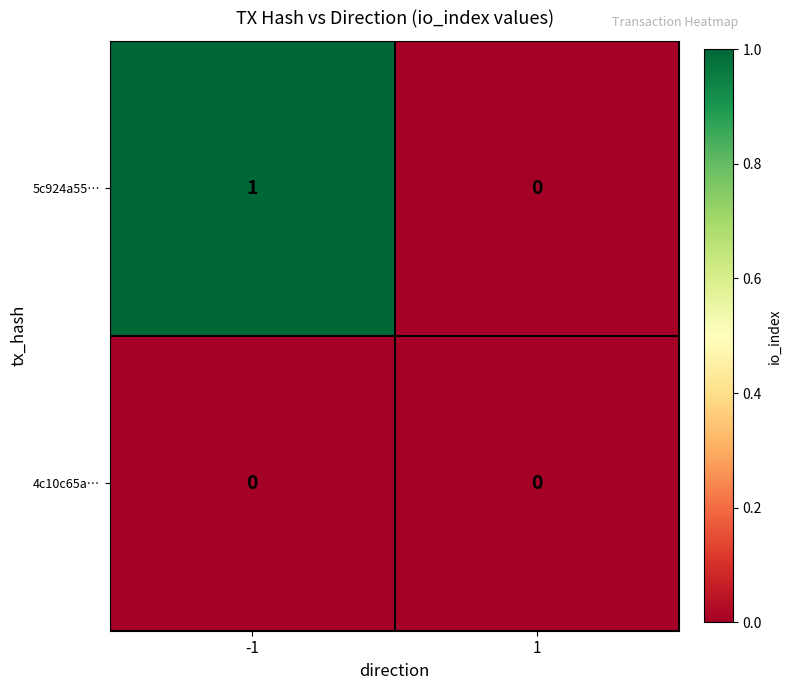

What is the greatest value displayed?

1